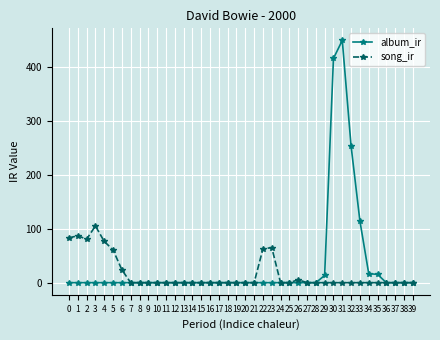

How many data points in album_ir are above 0?

7